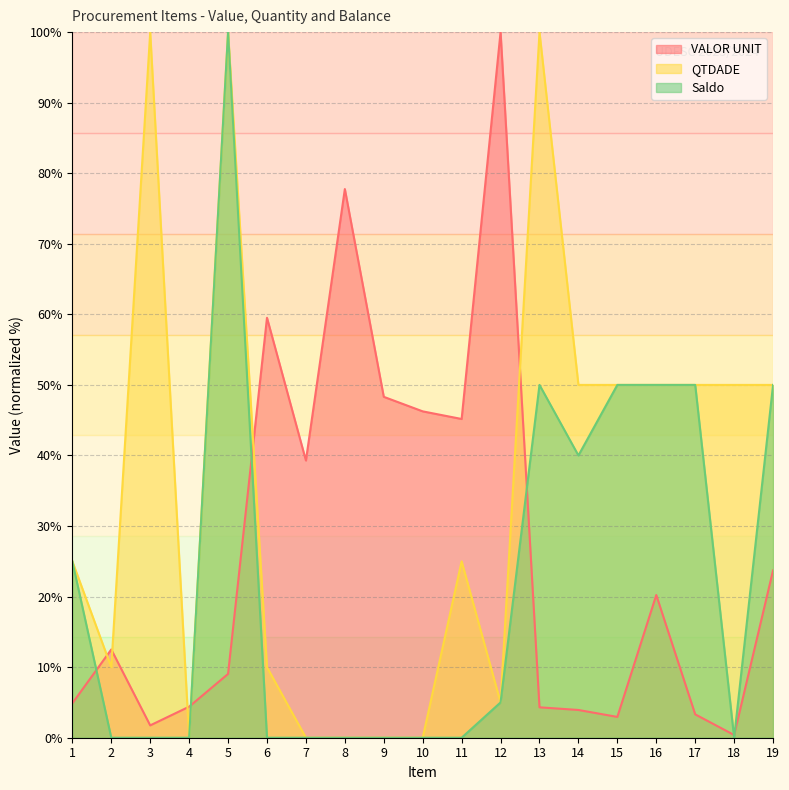

Which series changed the most between 11 and 13?

QTDADE